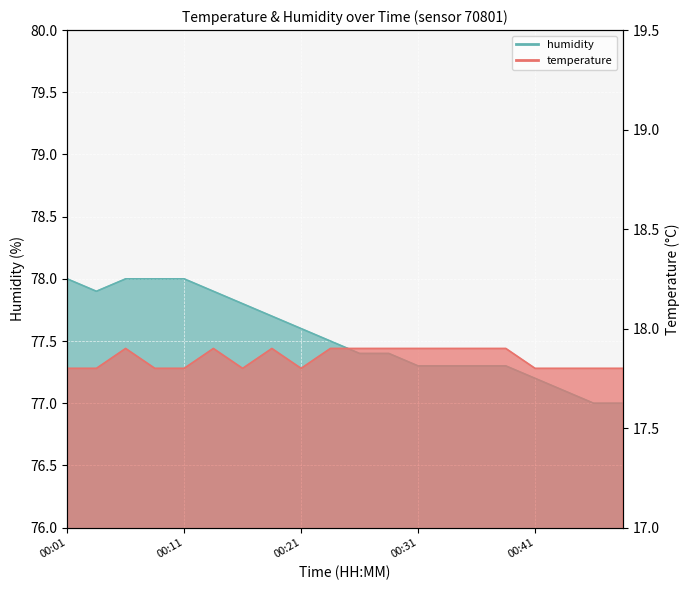

At which label does temperature reach its minimum?

00:01